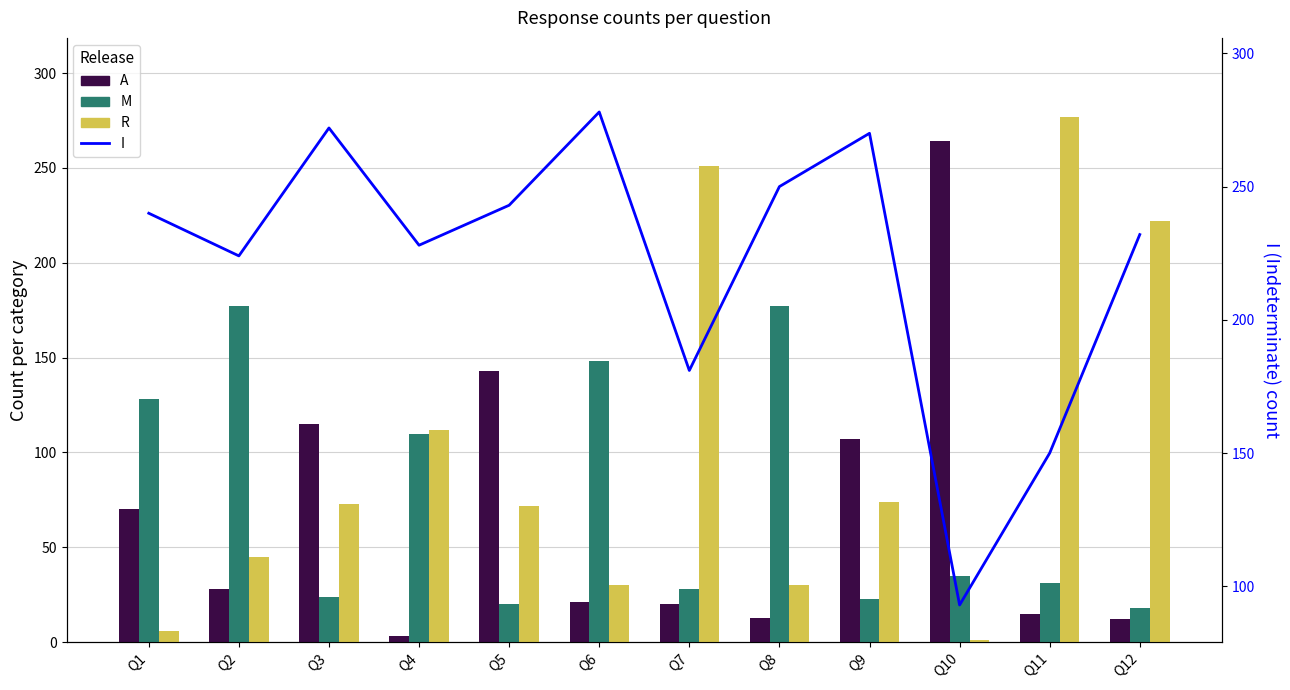

What is the difference between the maximum and minimum values in the A series?

261